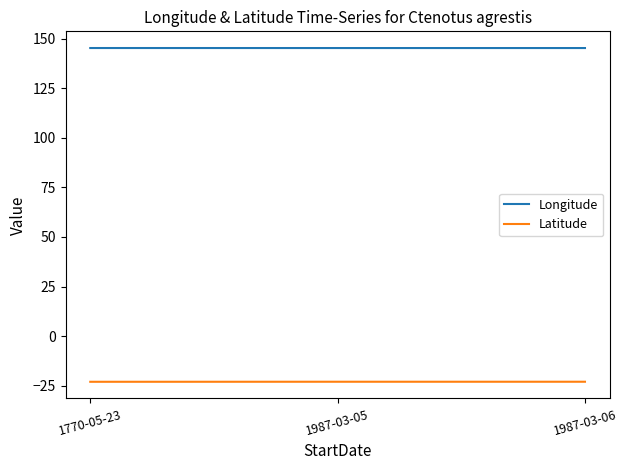

Rank the series by their average value, from highest to lowest.

Longitude, Latitude